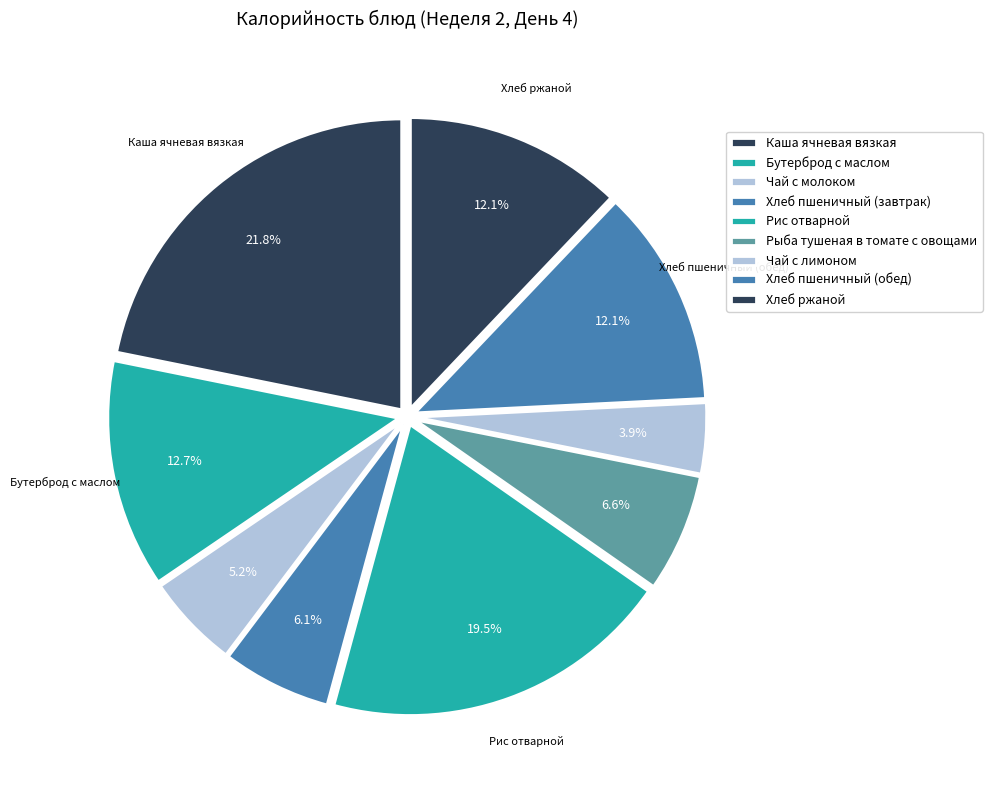

Is there any slice that represents more than half of the pie?

No